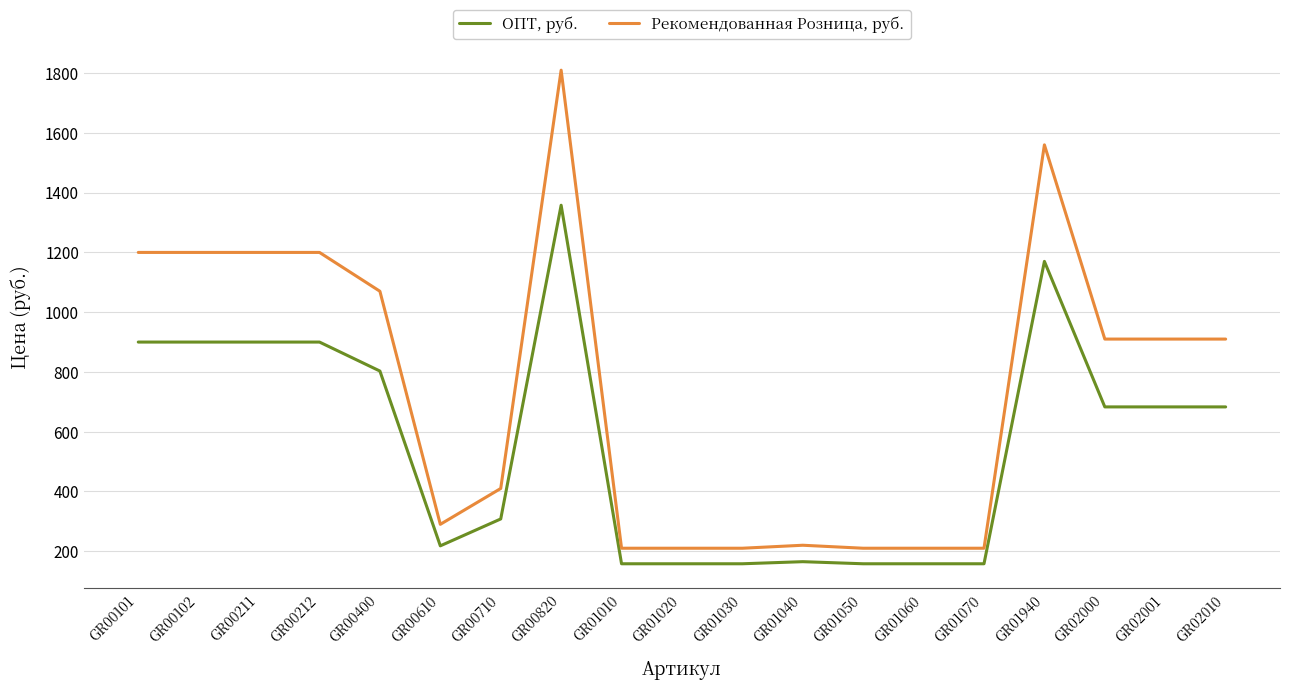

Read the Рекомендованная Розница, руб. value at GR00102.

1200